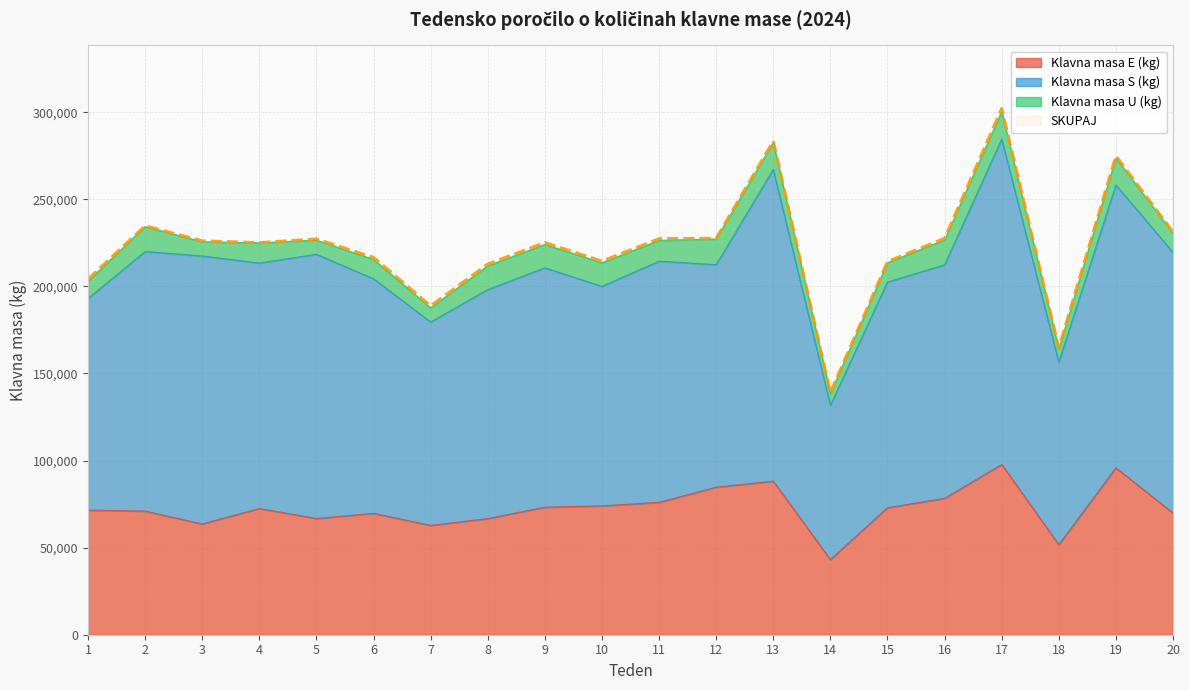

True or false: Klavna masa E (kg) and SKUPAJ intersect in this chart.

False